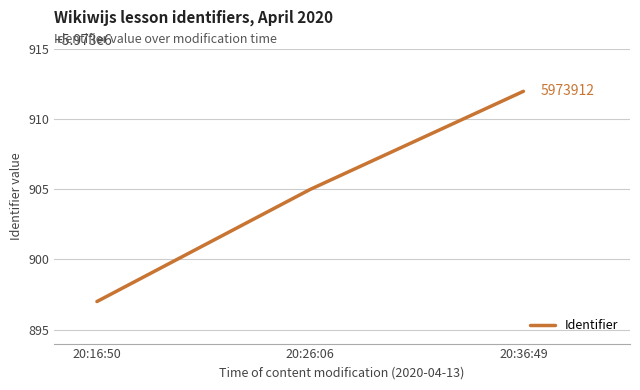

How many categories are shown in the chart?

3